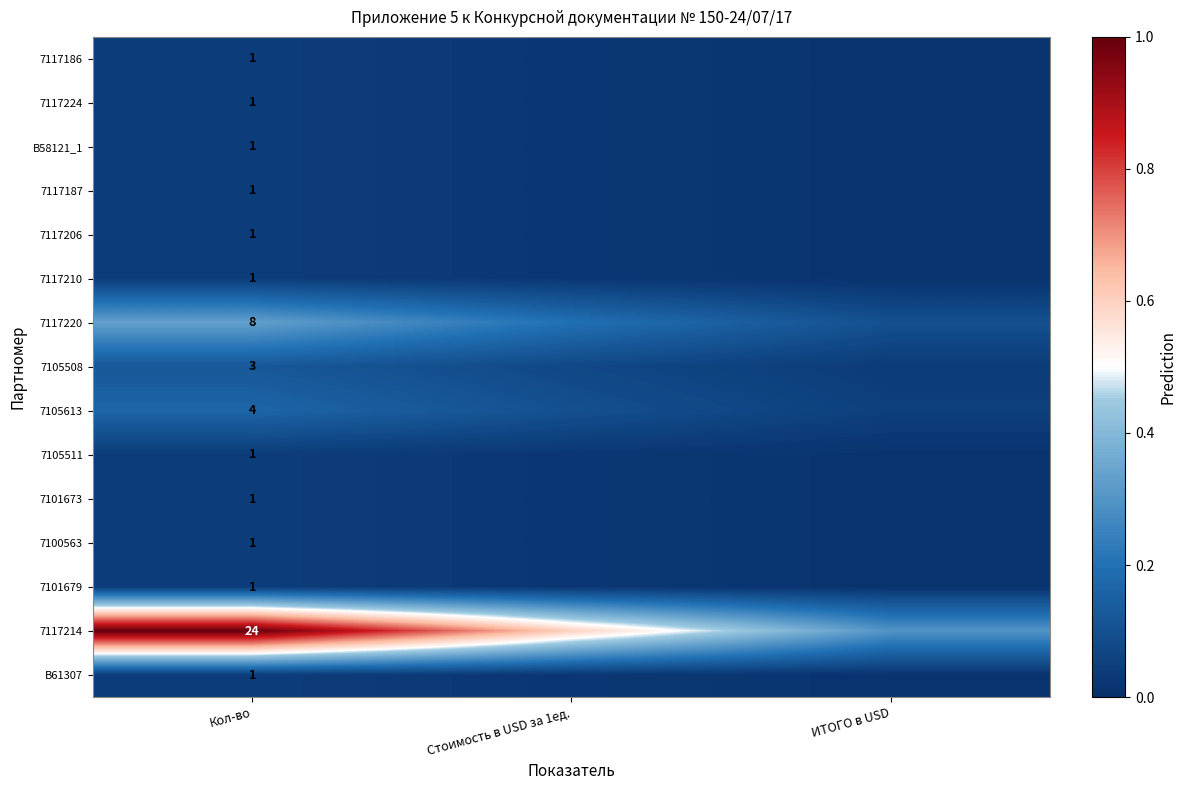

Which series has the widest spread of values?

7117214